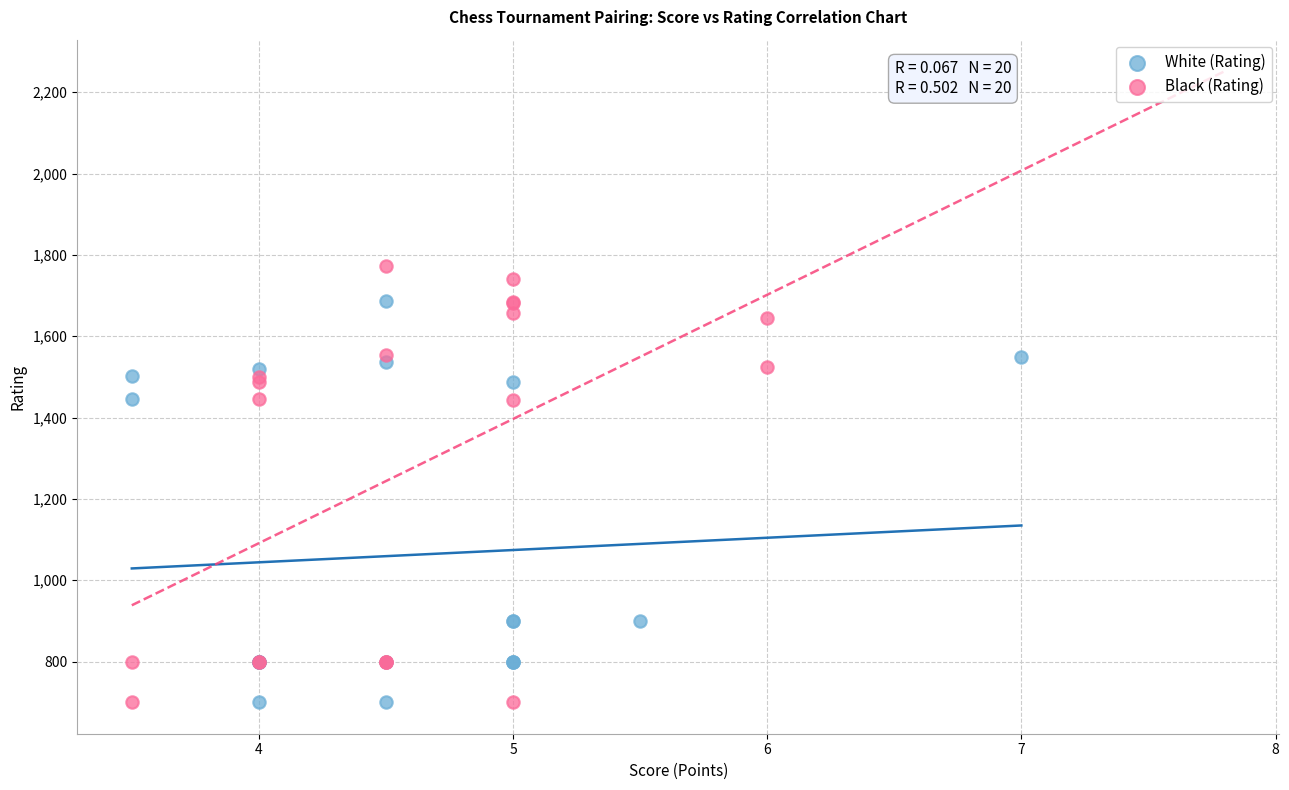

Which series reaches the maximum Y coordinate?

Black (Rating)